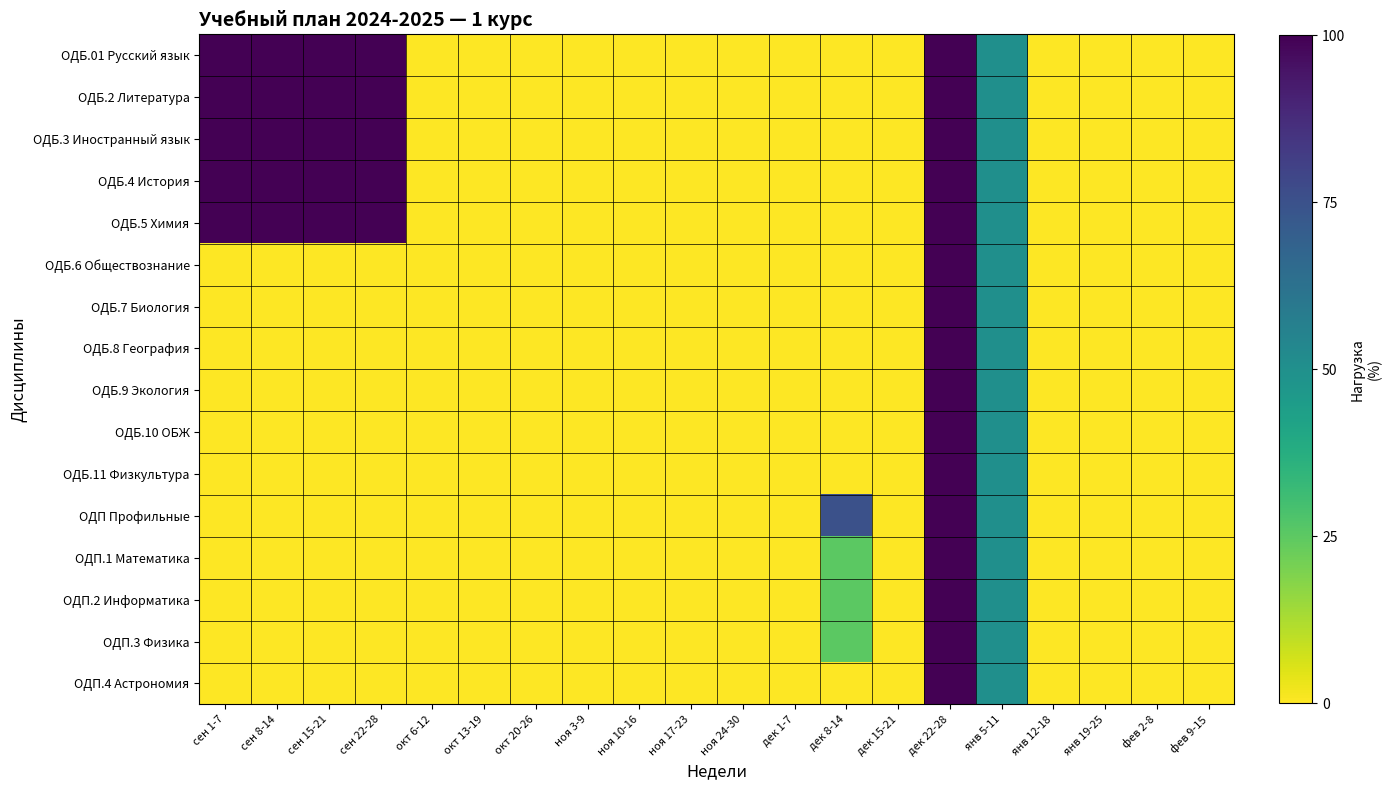

Reading left to right, transcribe all the data shown in this chart.

ОДБ.01 Русский язык: сен 1-7=100	сен 8-14=100	сен 15-21=100	сен 22-28=100	окт 6-12=0	окт 13-19=0	окт 20-26=0	ноя 3-9=0	ноя 10-16=0	ноя 17-23=0	ноя 24-30=0	дек 1-7=0	дек 8-14=0	дек 15-21=0	дек 22-28=100	янв 5-11=50	янв 12-18=0	янв 19-25=0	фев 2-8=0	фев 9-15=0
ОДБ.2 Литература: сен 1-7=100	сен 8-14=100	сен 15-21=100	сен 22-28=100	окт 6-12=0	окт 13-19=0	окт 20-26=0	ноя 3-9=0	ноя 10-16=0	ноя 17-23=0	ноя 24-30=0	дек 1-7=0	дек 8-14=0	дек 15-21=0	дек 22-28=100	янв 5-11=50	янв 12-18=0	янв 19-25=0	фев 2-8=0	фев 9-15=0
ОДБ.3 Иностранный язык: сен 1-7=100	сен 8-14=100	сен 15-21=100	сен 22-28=100	окт 6-12=0	окт 13-19=0	окт 20-26=0	ноя 3-9=0	ноя 10-16=0	ноя 17-23=0	ноя 24-30=0	дек 1-7=0	дек 8-14=0	дек 15-21=0	дек 22-28=100	янв 5-11=50	янв 12-18=0	янв 19-25=0	фев 2-8=0	фев 9-15=0
ОДБ.4 История: сен 1-7=100	сен 8-14=100	сен 15-21=100	сен 22-28=100	окт 6-12=0	окт 13-19=0	окт 20-26=0	ноя 3-9=0	ноя 10-16=0	ноя 17-23=0	ноя 24-30=0	дек 1-7=0	дек 8-14=0	дек 15-21=0	дек 22-28=100	янв 5-11=50	янв 12-18=0	янв 19-25=0	фев 2-8=0	фев 9-15=0
ОДБ.5 Химия: сен 1-7=100	сен 8-14=100	сен 15-21=100	сен 22-28=100	окт 6-12=0	окт 13-19=0	окт 20-26=0	ноя 3-9=0	ноя 10-16=0	ноя 17-23=0	ноя 24-30=0	дек 1-7=0	дек 8-14=0	дек 15-21=0	дек 22-28=100	янв 5-11=50	янв 12-18=0	янв 19-25=0	фев 2-8=0	фев 9-15=0
ОДБ.6 Обществознание: сен 1-7=0	сен 8-14=0	сен 15-21=0	сен 22-28=0	окт 6-12=0	окт 13-19=0	окт 20-26=0	ноя 3-9=0	ноя 10-16=0	ноя 17-23=0	ноя 24-30=0	дек 1-7=0	дек 8-14=0	дек 15-21=0	дек 22-28=100	янв 5-11=50	янв 12-18=0	янв 19-25=0	фев 2-8=0	фев 9-15=0
ОДБ.7 Биология: сен 1-7=0	сен 8-14=0	сен 15-21=0	сен 22-28=0	окт 6-12=0	окт 13-19=0	окт 20-26=0	ноя 3-9=0	ноя 10-16=0	ноя 17-23=0	ноя 24-30=0	дек 1-7=0	дек 8-14=0	дек 15-21=0	дек 22-28=100	янв 5-11=50	янв 12-18=0	янв 19-25=0	фев 2-8=0	фев 9-15=0
ОДБ.8 География: сен 1-7=0	сен 8-14=0	сен 15-21=0	сен 22-28=0	окт 6-12=0	окт 13-19=0	окт 20-26=0	ноя 3-9=0	ноя 10-16=0	ноя 17-23=0	ноя 24-30=0	дек 1-7=0	дек 8-14=0	дек 15-21=0	дек 22-28=100	янв 5-11=50	янв 12-18=0	янв 19-25=0	фев 2-8=0	фев 9-15=0
ОДБ.9 Экология: сен 1-7=0	сен 8-14=0	сен 15-21=0	сен 22-28=0	окт 6-12=0	окт 13-19=0	окт 20-26=0	ноя 3-9=0	ноя 10-16=0	ноя 17-23=0	ноя 24-30=0	дек 1-7=0	дек 8-14=0	дек 15-21=0	дек 22-28=100	янв 5-11=50	янв 12-18=0	янв 19-25=0	фев 2-8=0	фев 9-15=0
ОДБ.10 ОБЖ: сен 1-7=0	сен 8-14=0	сен 15-21=0	сен 22-28=0	окт 6-12=0	окт 13-19=0	окт 20-26=0	ноя 3-9=0	ноя 10-16=0	ноя 17-23=0	ноя 24-30=0	дек 1-7=0	дек 8-14=0	дек 15-21=0	дек 22-28=100	янв 5-11=50	янв 12-18=0	янв 19-25=0	фев 2-8=0	фев 9-15=0
ОДБ.11 Физкультура: сен 1-7=0	сен 8-14=0	сен 15-21=0	сен 22-28=0	окт 6-12=0	окт 13-19=0	окт 20-26=0	ноя 3-9=0	ноя 10-16=0	ноя 17-23=0	ноя 24-30=0	дек 1-7=0	дек 8-14=0	дек 15-21=0	дек 22-28=100	янв 5-11=50	янв 12-18=0	янв 19-25=0	фев 2-8=0	фев 9-15=0
ОДП Профильные: сен 1-7=0	сен 8-14=0	сен 15-21=0	сен 22-28=0	окт 6-12=0	окт 13-19=0	окт 20-26=0	ноя 3-9=0	ноя 10-16=0	ноя 17-23=0	ноя 24-30=0	дек 1-7=0	дек 8-14=75	дек 15-21=0	дек 22-28=100	янв 5-11=50	янв 12-18=0	янв 19-25=0	фев 2-8=0	фев 9-15=0
ОДП.1 Математика: сен 1-7=0	сен 8-14=0	сен 15-21=0	сен 22-28=0	окт 6-12=0	окт 13-19=0	окт 20-26=0	ноя 3-9=0	ноя 10-16=0	ноя 17-23=0	ноя 24-30=0	дек 1-7=0	дек 8-14=25	дек 15-21=0	дек 22-28=100	янв 5-11=50	янв 12-18=0	янв 19-25=0	фев 2-8=0	фев 9-15=0
ОДП.2 Информатика: сен 1-7=0	сен 8-14=0	сен 15-21=0	сен 22-28=0	окт 6-12=0	окт 13-19=0	окт 20-26=0	ноя 3-9=0	ноя 10-16=0	ноя 17-23=0	ноя 24-30=0	дек 1-7=0	дек 8-14=25	дек 15-21=0	дек 22-28=100	янв 5-11=50	янв 12-18=0	янв 19-25=0	фев 2-8=0	фев 9-15=0
ОДП.3 Физика: сен 1-7=0	сен 8-14=0	сен 15-21=0	сен 22-28=0	окт 6-12=0	окт 13-19=0	окт 20-26=0	ноя 3-9=0	ноя 10-16=0	ноя 17-23=0	ноя 24-30=0	дек 1-7=0	дек 8-14=25	дек 15-21=0	дек 22-28=100	янв 5-11=50	янв 12-18=0	янв 19-25=0	фев 2-8=0	фев 9-15=0
ОДП.4 Астрономия: сен 1-7=0	сен 8-14=0	сен 15-21=0	сен 22-28=0	окт 6-12=0	окт 13-19=0	окт 20-26=0	ноя 3-9=0	ноя 10-16=0	ноя 17-23=0	ноя 24-30=0	дек 1-7=0	дек 8-14=0	дек 15-21=0	дек 22-28=100	янв 5-11=50	янв 12-18=0	янв 19-25=0	фев 2-8=0	фев 9-15=0